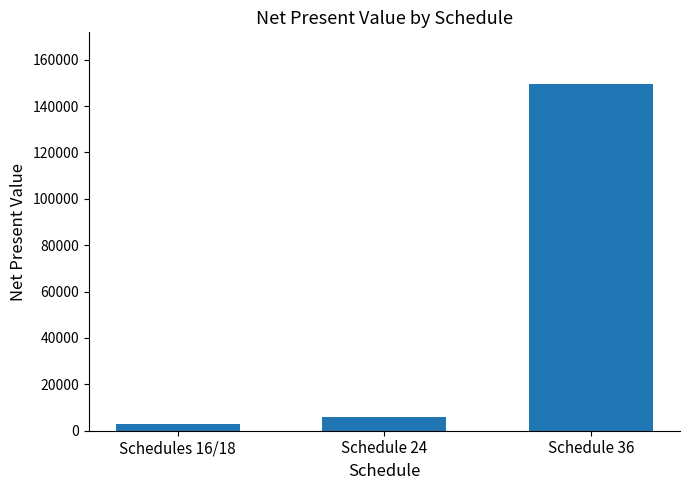

What is the sum of the values at Schedule 36 and Schedule 24?

155381.1